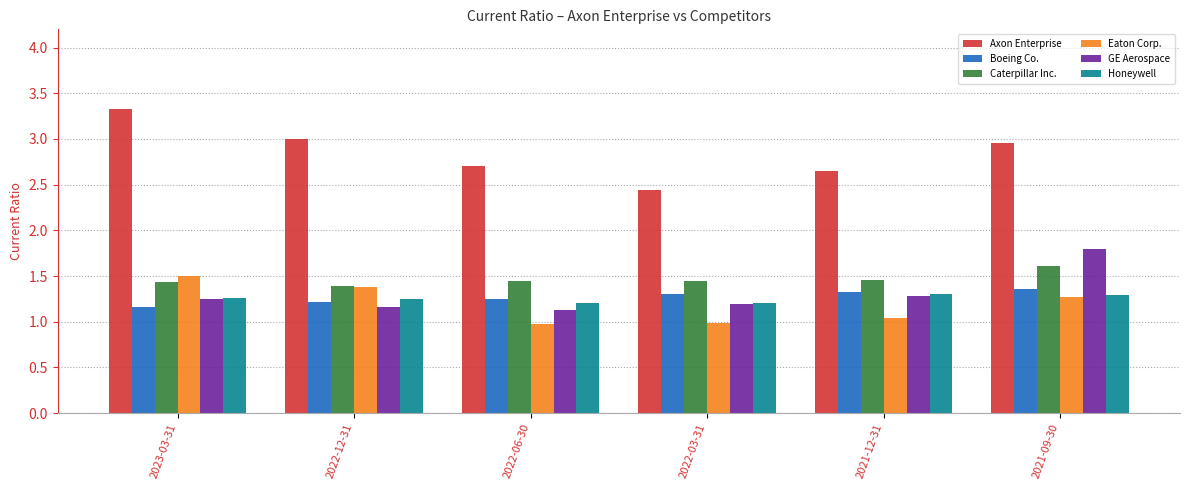

At how many categories does at least one series exceed 2?

6